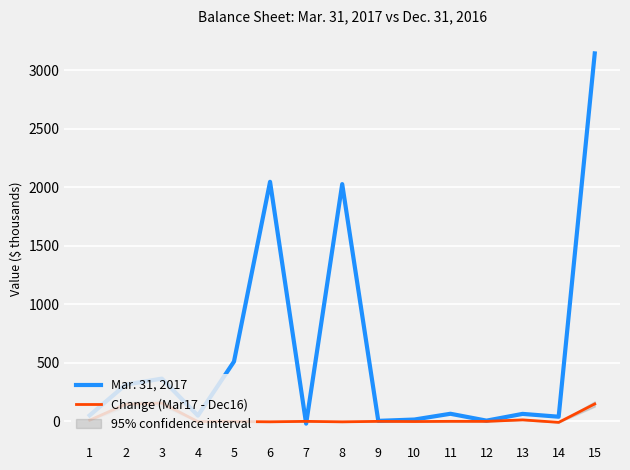

List the series in order of their overall mean, highest first.

Mar. 31, 2017, Change (Mar17 - Dec16)